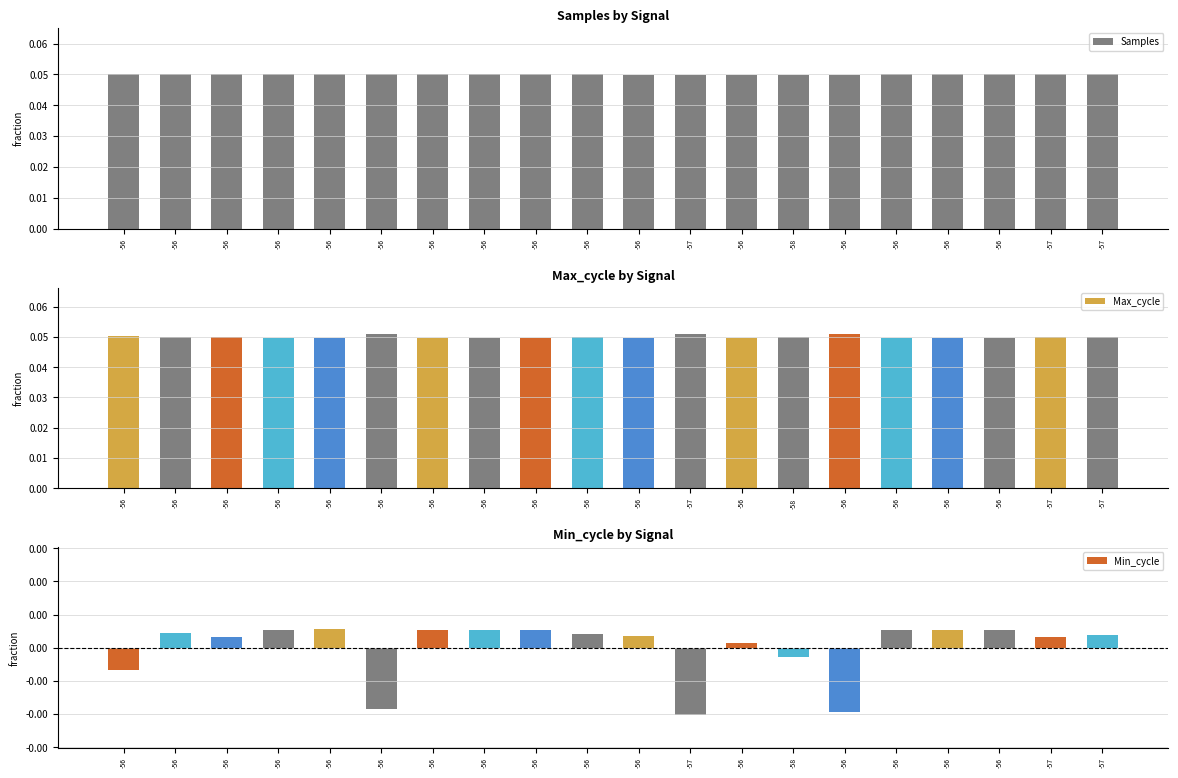

Which series changed the most between -56 and -56?

Samples